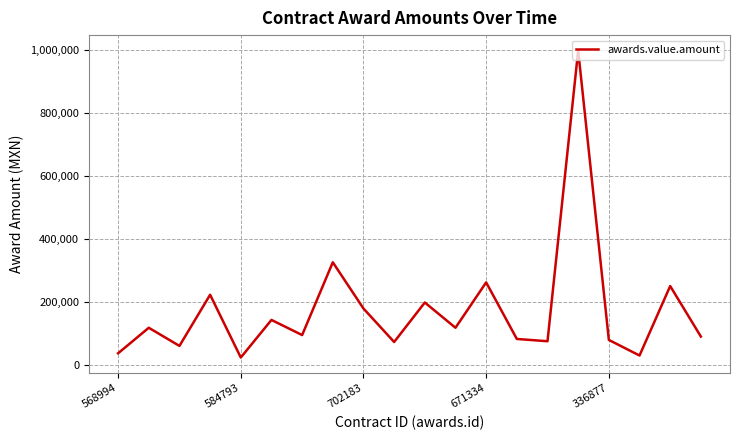

What is the difference between the maximum and minimum values?

974607.4